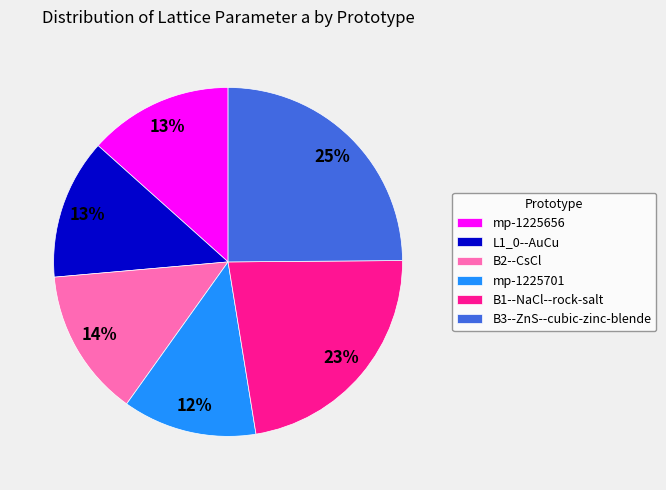

Combined, do B3--ZnS--cubic-zinc-blende and mp-1225656 account for over 50%?

No